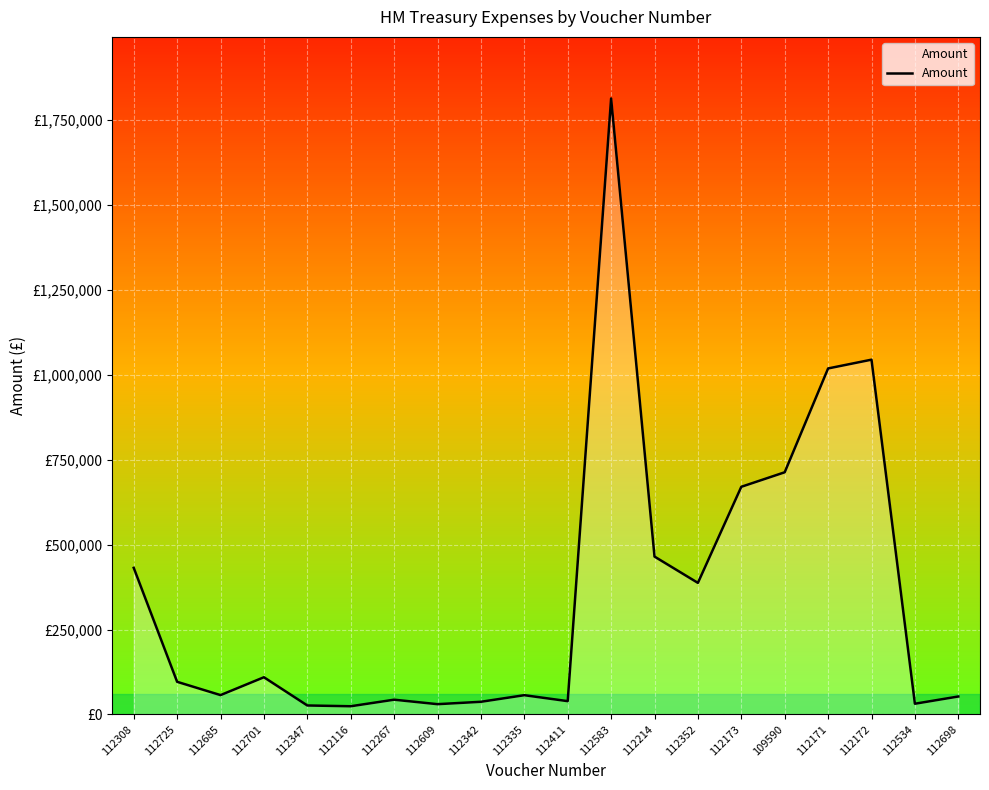

Rank the categories by value from highest to lowest.

112583, 112172, 112171, 109590, 112173, 112214, 112308, 112352, 112701, 112725, 112685, 112335, 112698, 112267, 112411, 112342, 112534, 112609, 112347, 112116